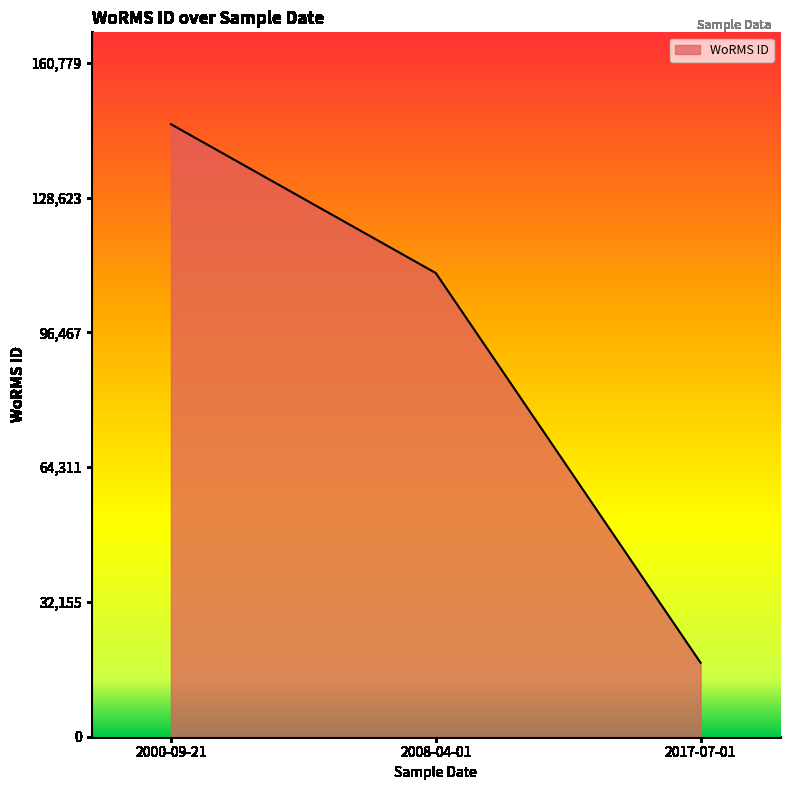

Which category has the lowest value across all series?

2017-07-01